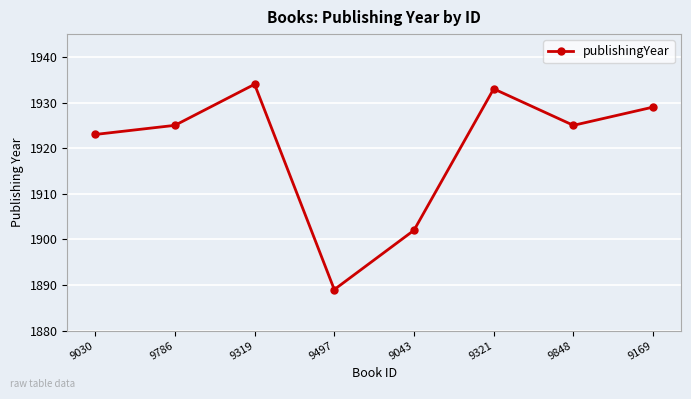

Which has a higher value, 9030 or 9043?

9030